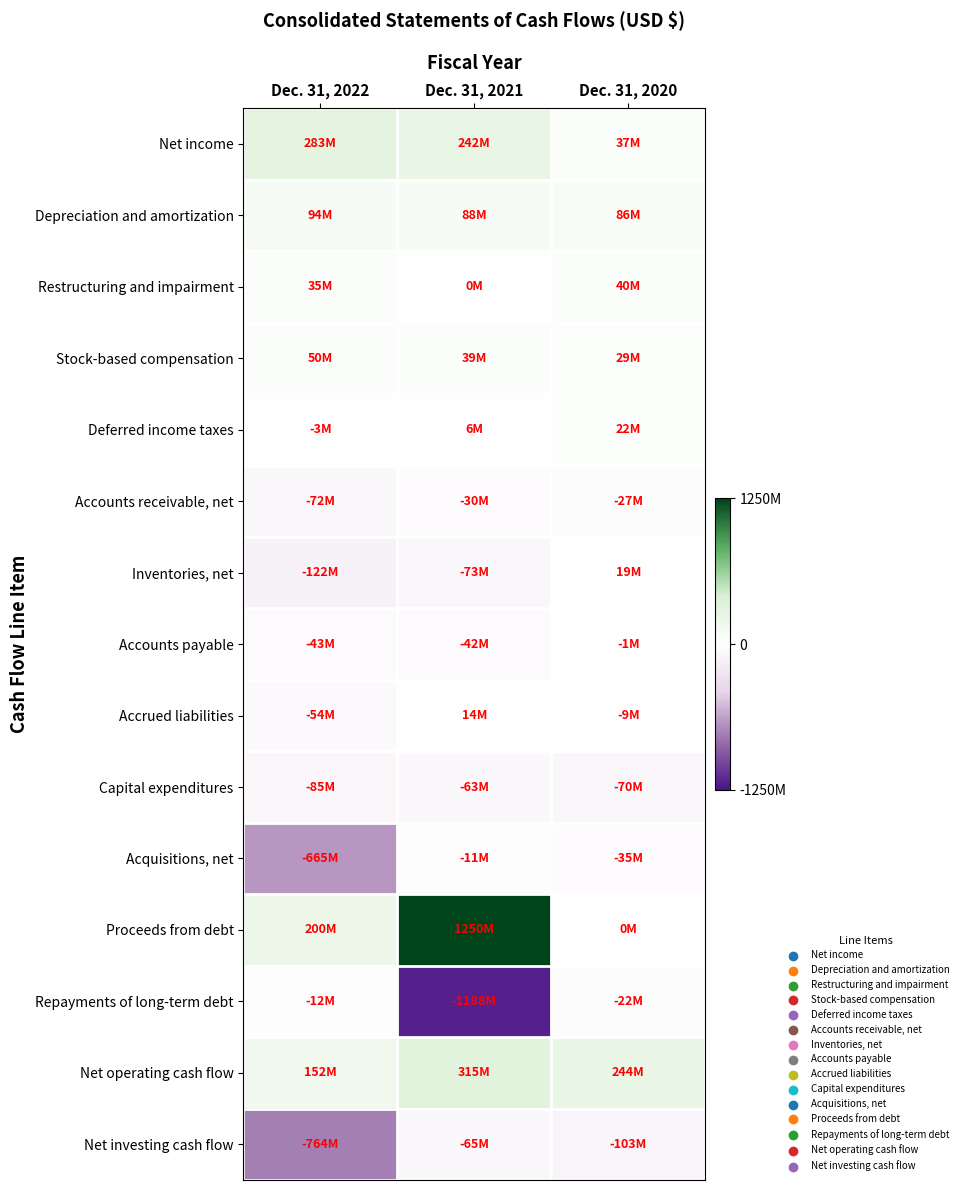

Which series has the largest total across all categories?

Proceeds from debt